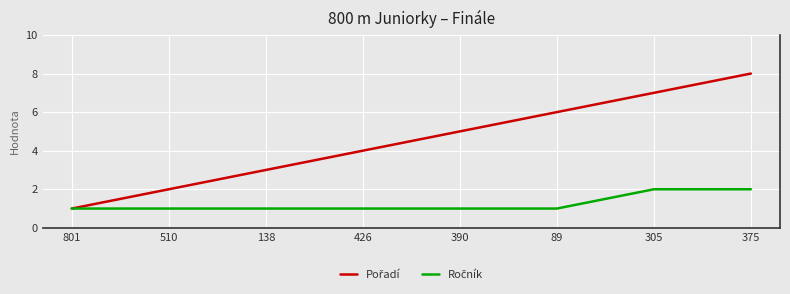

Which label corresponds to the largest value in the chart?

375